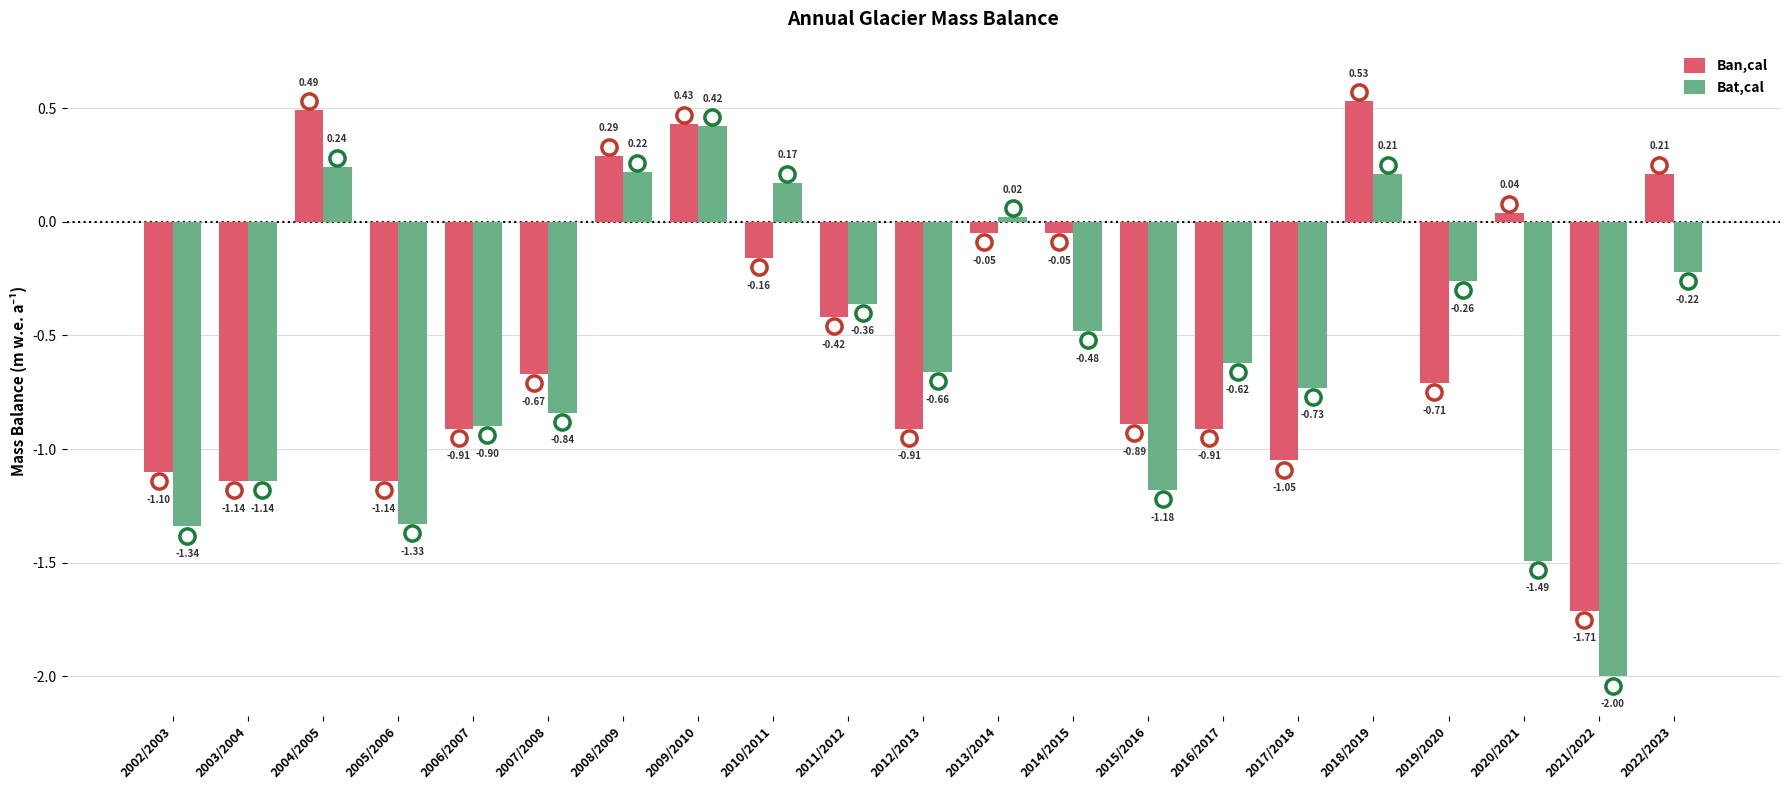

Which series has the largest Y range (max minus min)?

Bat,cal